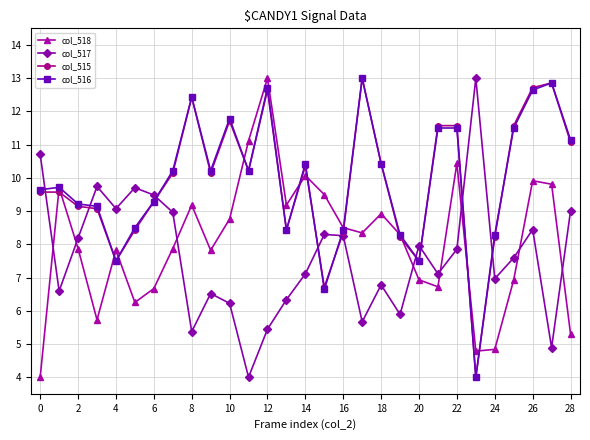

What is the value of the col_515 point at the 27th from the left?

12.7